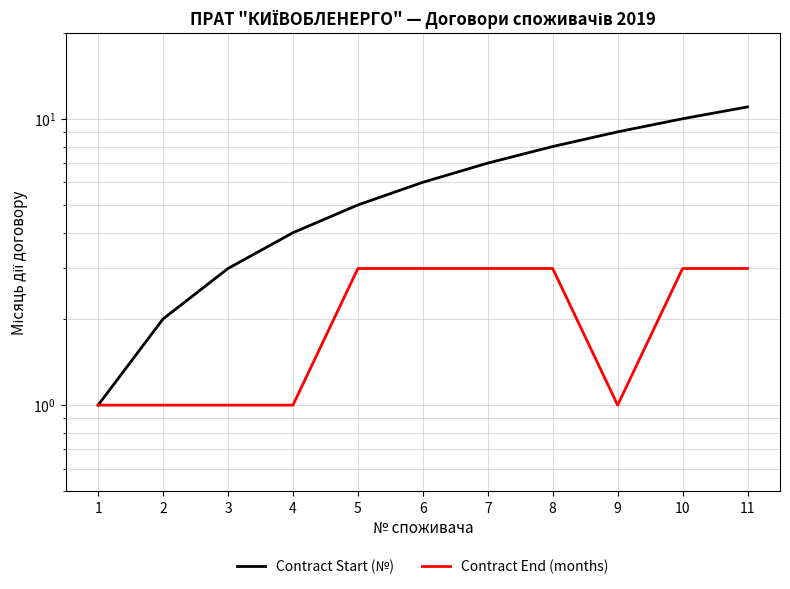

How many Contract End (months) values are between 1 and 3?

11